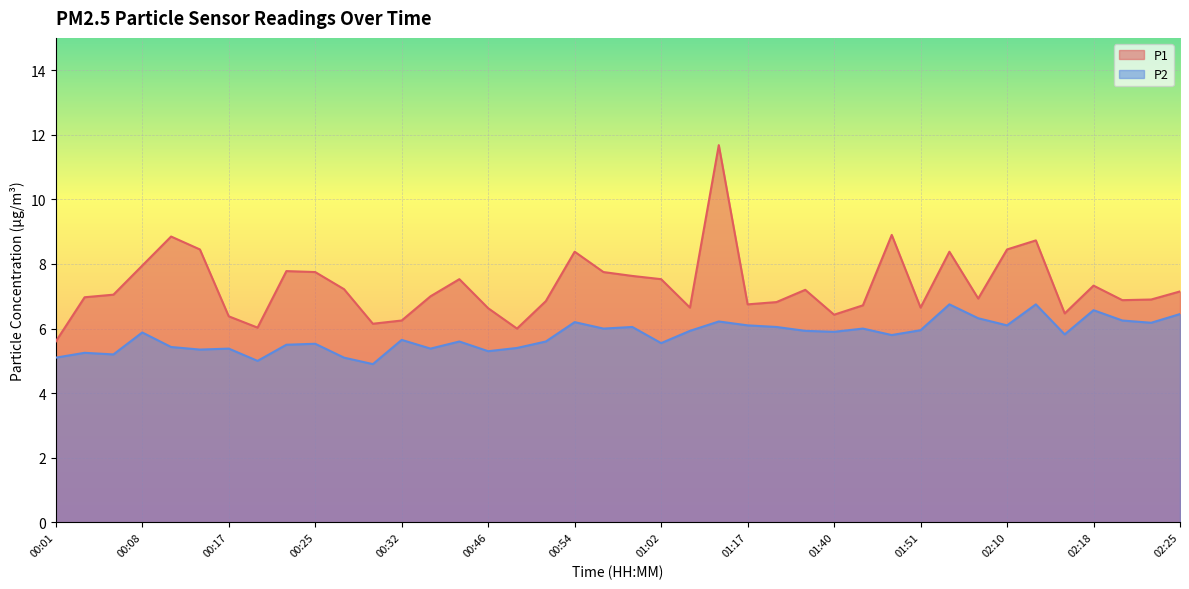

The value of P1 at 00:48 is 6.0. True or false?

True